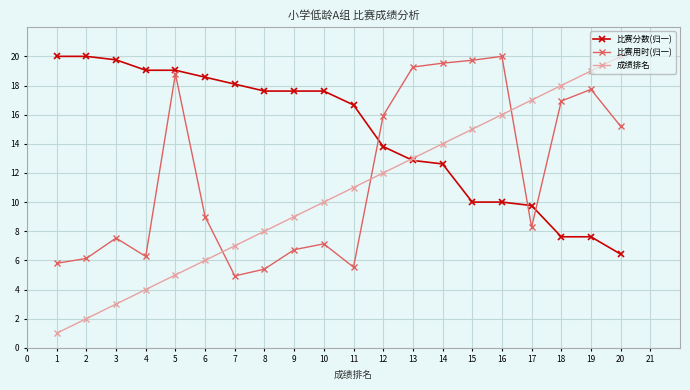

What is the value of the 成绩排名 point at the 4th from the left?

4.0